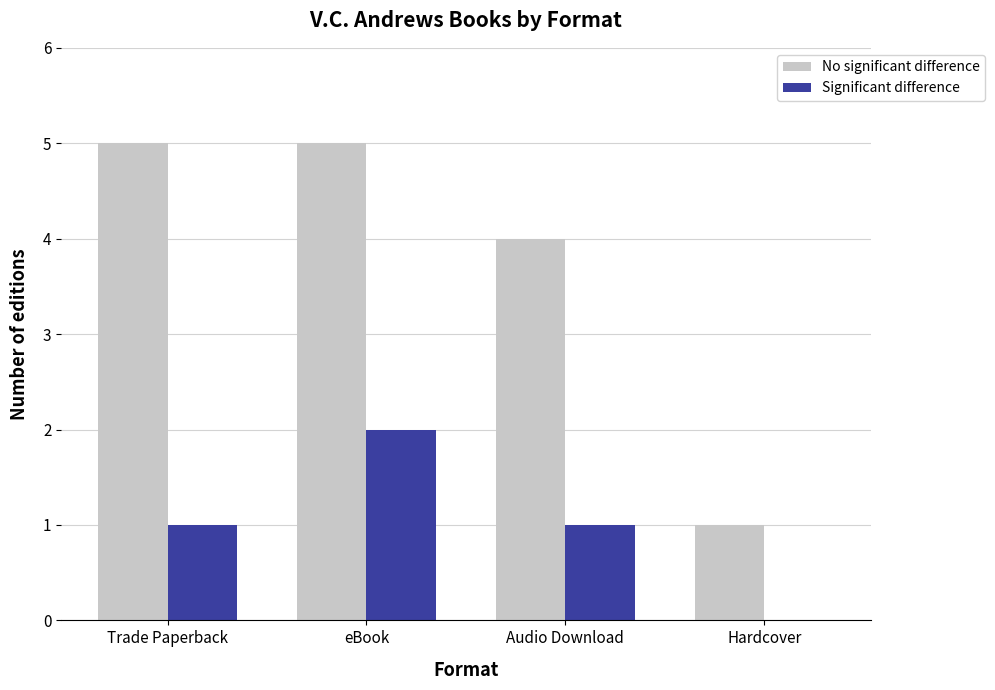

Count the number of data series in this chart.

2